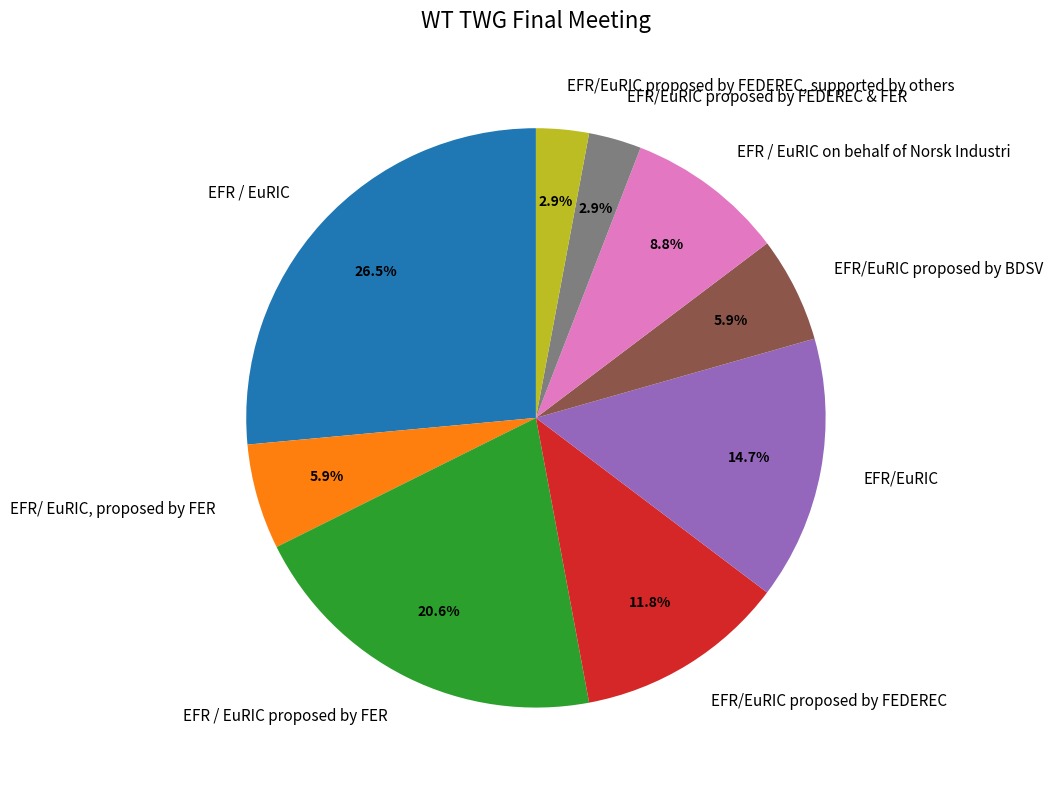

Is there any slice that represents more than half of the pie?

No